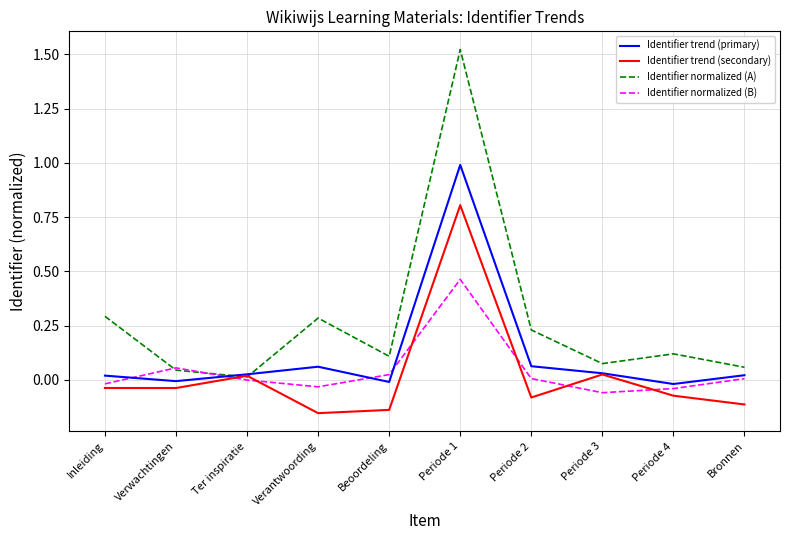

Which series has the largest range (max minus min)?

Identifier normalized (A)